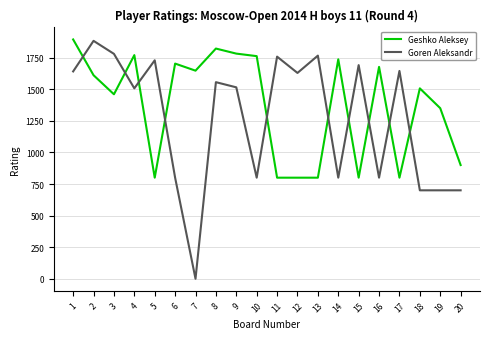

Where do Geshko Aleksey and Goren Aleksandr first cross each other?

1 and 2